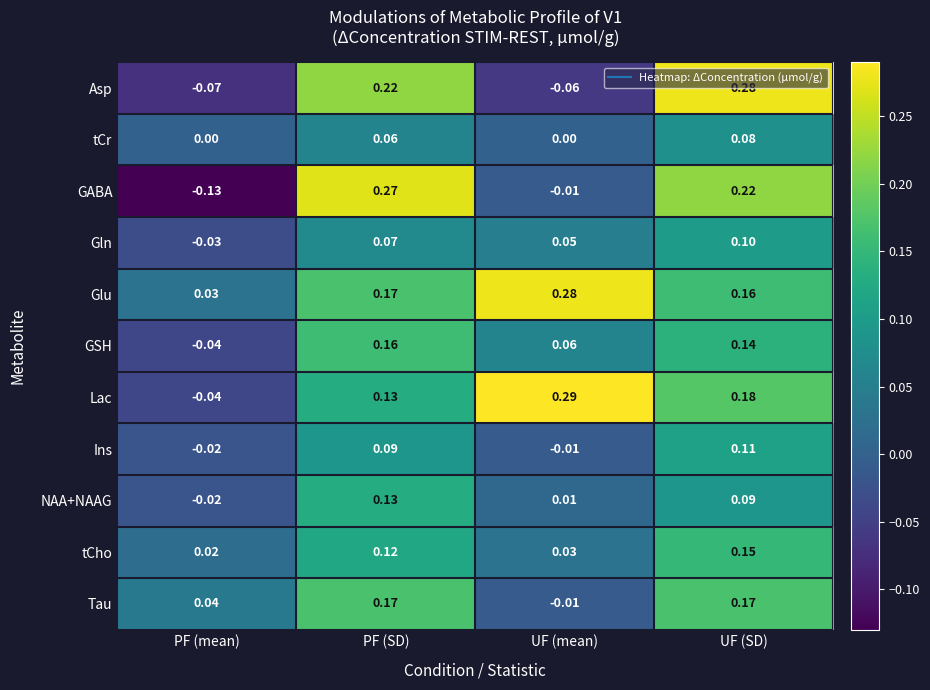

List the labels in order of GSH value, largest first.

PF (SD), UF (SD), UF (mean), PF (mean)